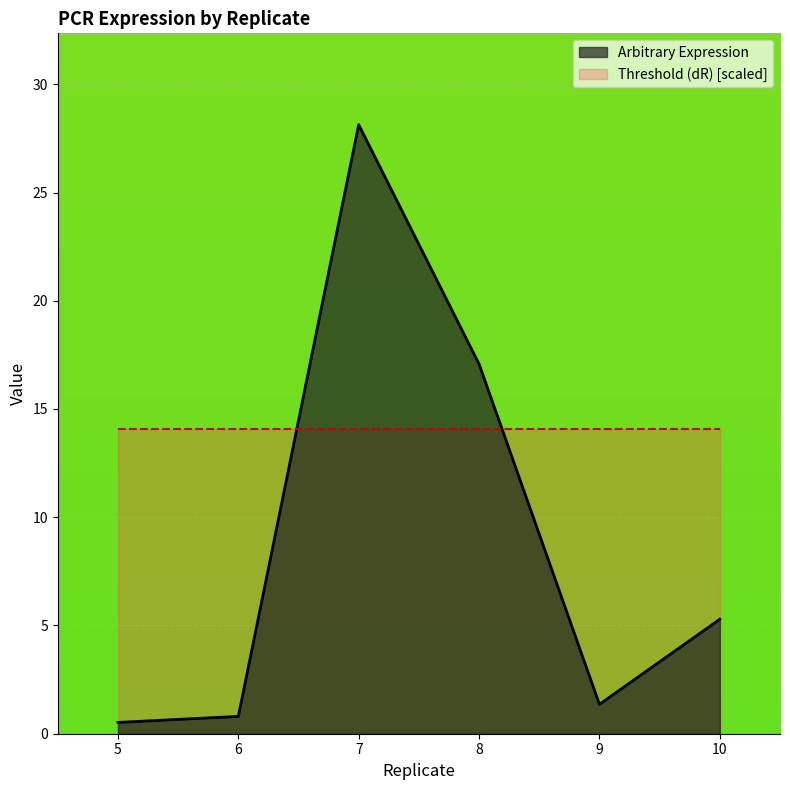

Between 8 and 10, which series saw the biggest shift?

Arbitrary Expression